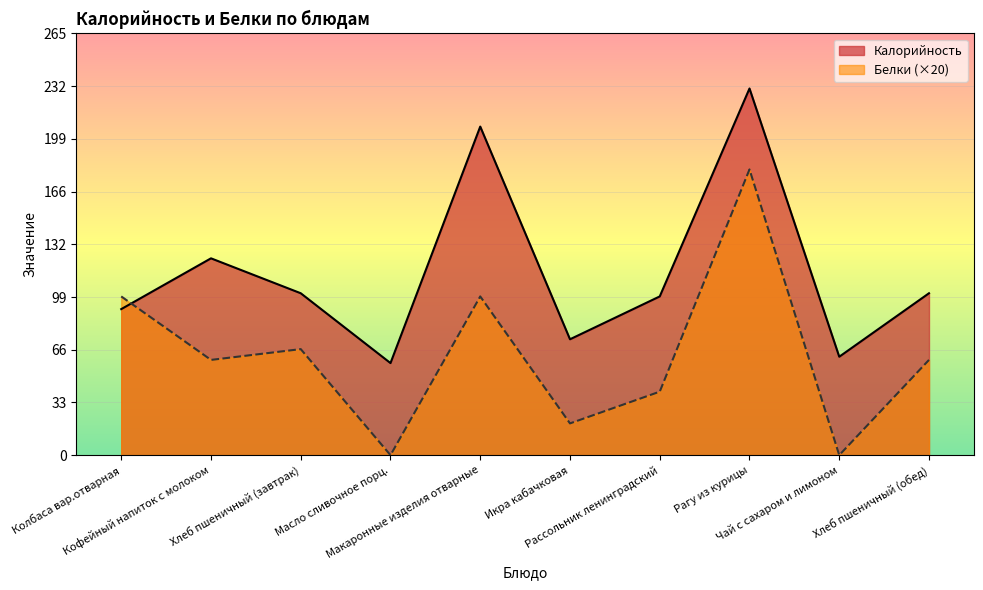

Where is Калорийность nearest to the value 144?

Кофейный напиток с молоком